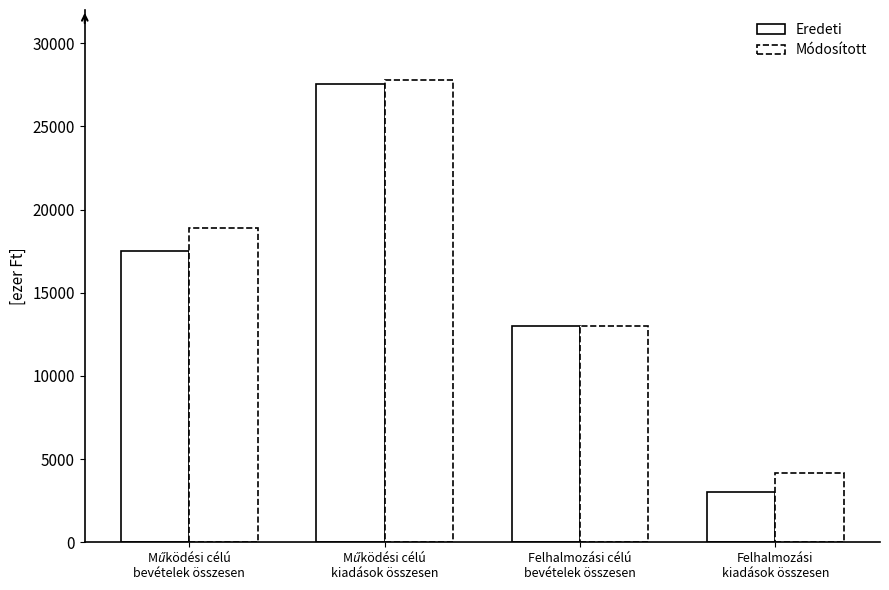

How many values in the Módosított series are below 18899?

2